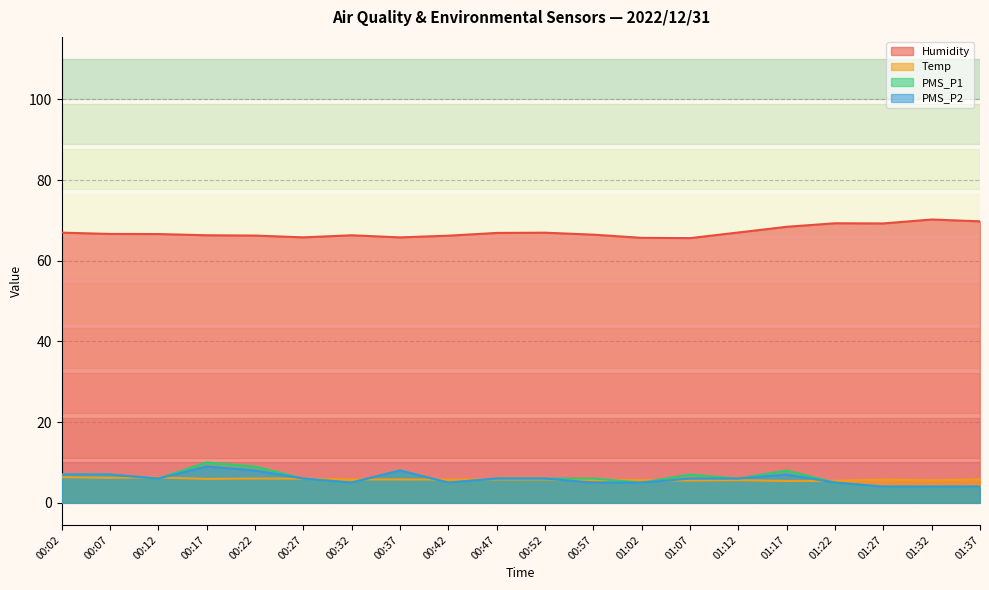

In Humidity, how many points are higher than both neighbors (excluding endpoints)?

4